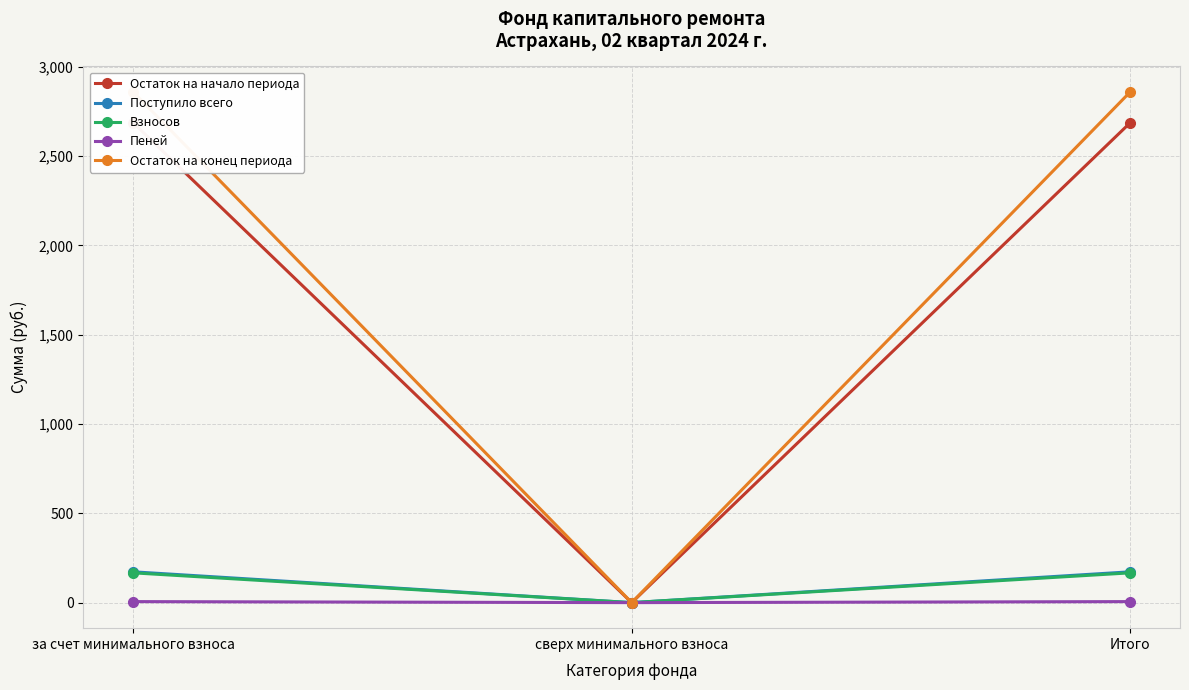

Which series has the largest total across all categories?

Остаток на конец периода